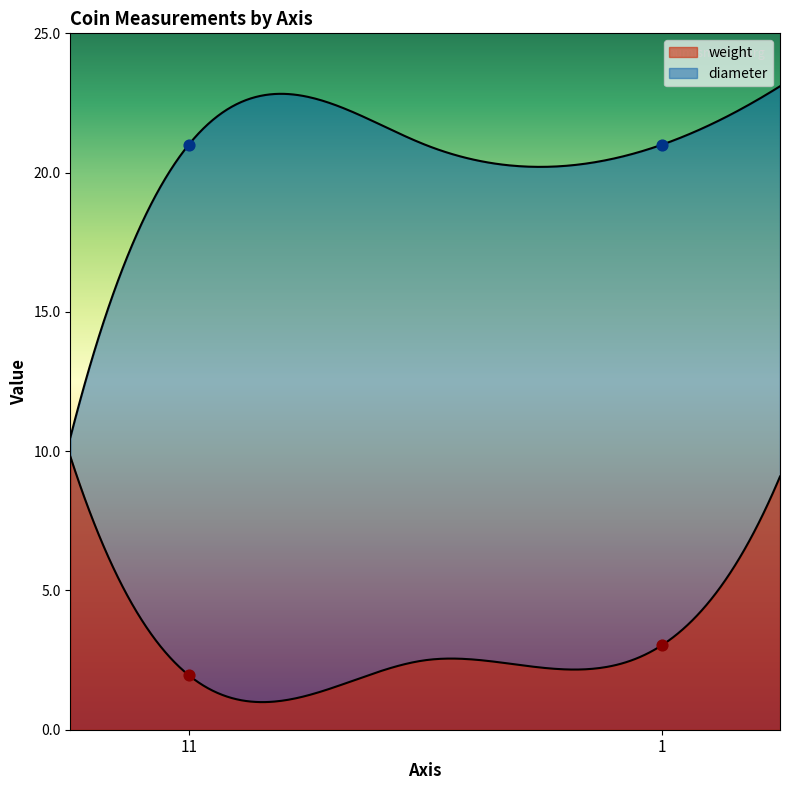

What is the total value across all series at 1?

24.0